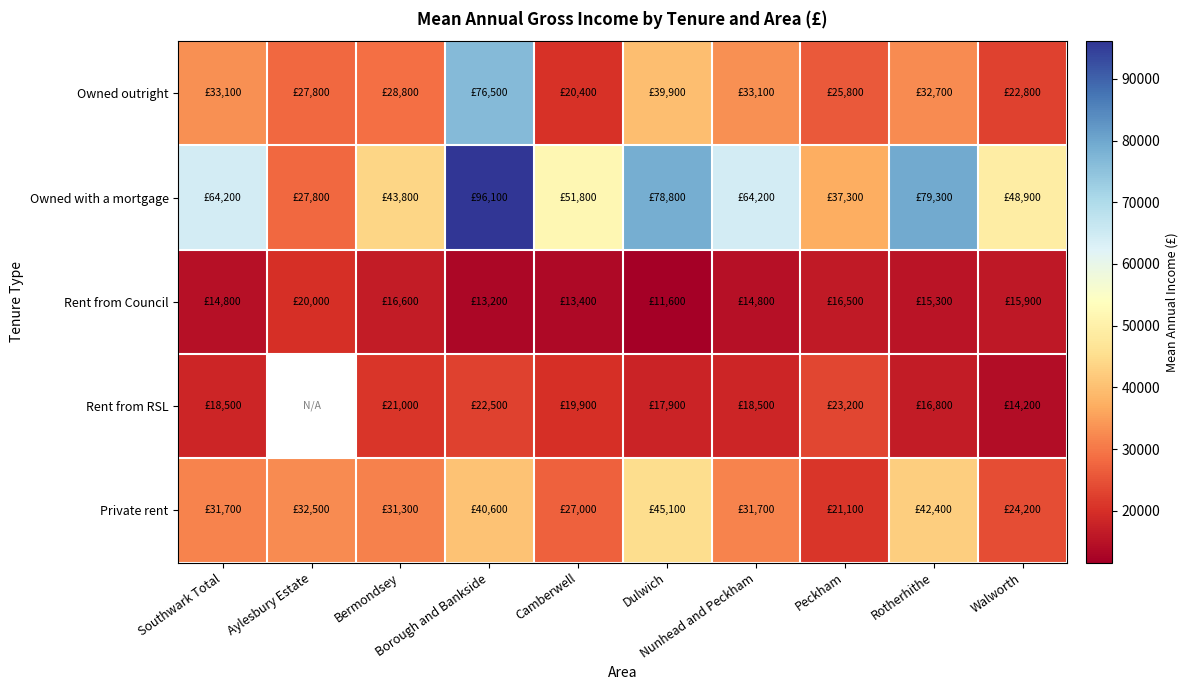

What is the greatest value displayed?

96100.0